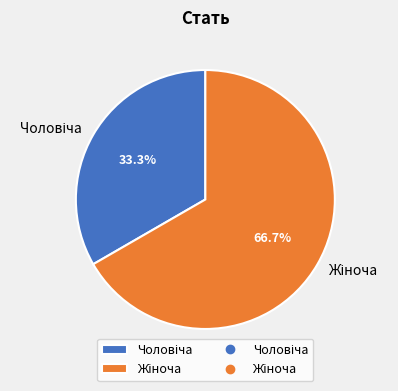

Does any single category account for the majority?

Yes